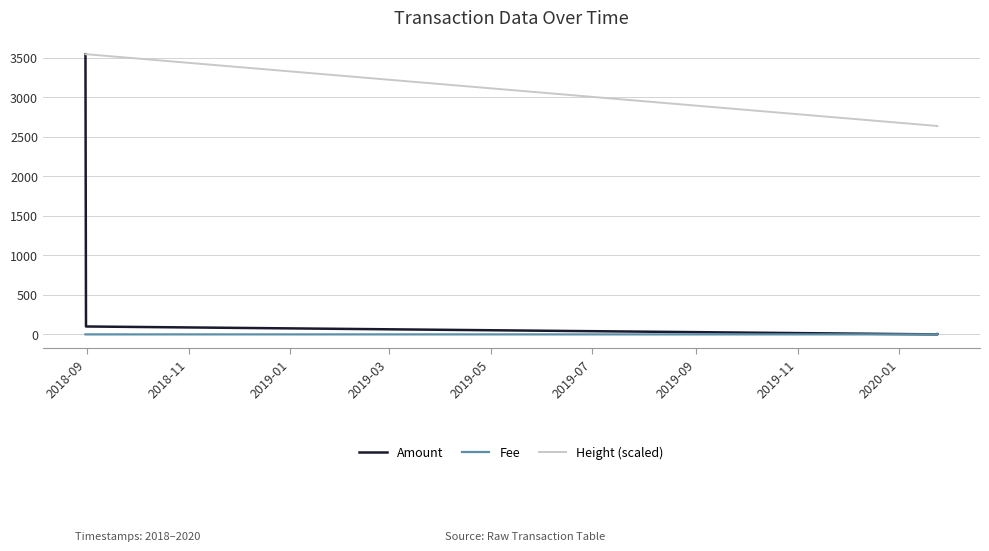

Which series has the largest range (max minus min)?

Amount